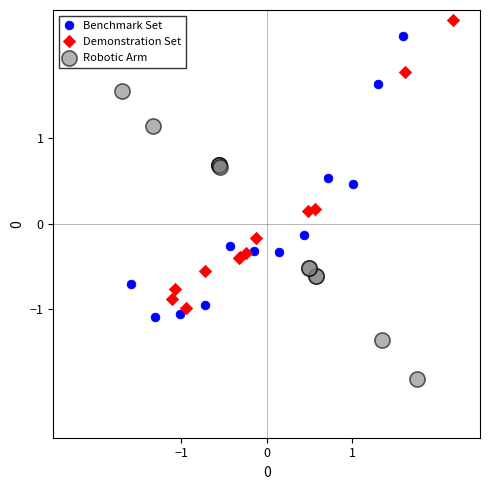

What are all the series names shown in the legend?

Benchmark Set, Demonstration Set, Robotic Arm